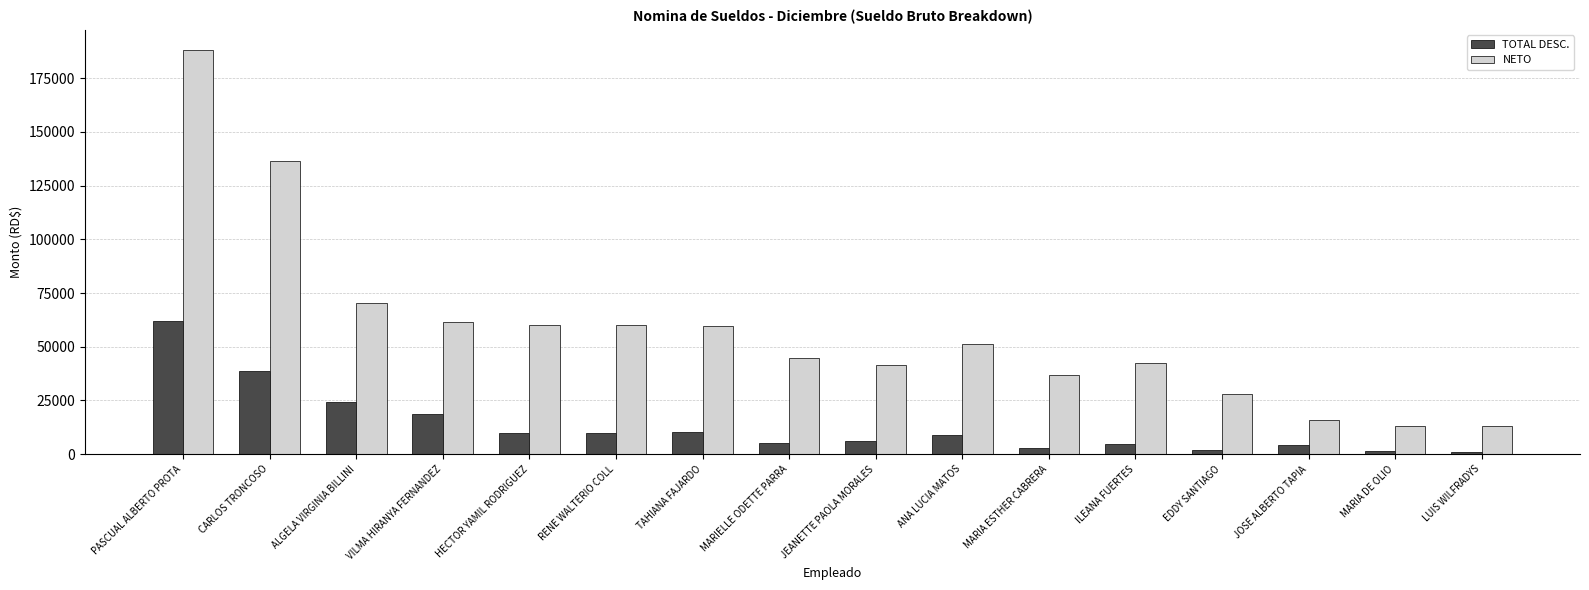

Where is NETO nearest to the value 100621?

ALGELA VIRGINIA BILLINI